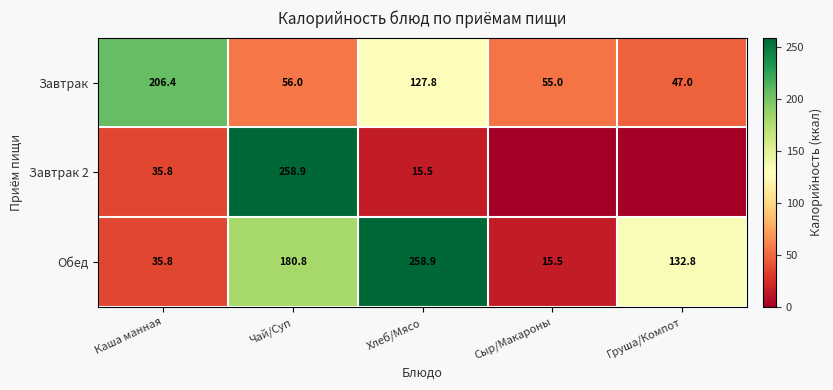

What is the sum of the Обед values at Каша манная and Хлеб/Мясо?

294.7